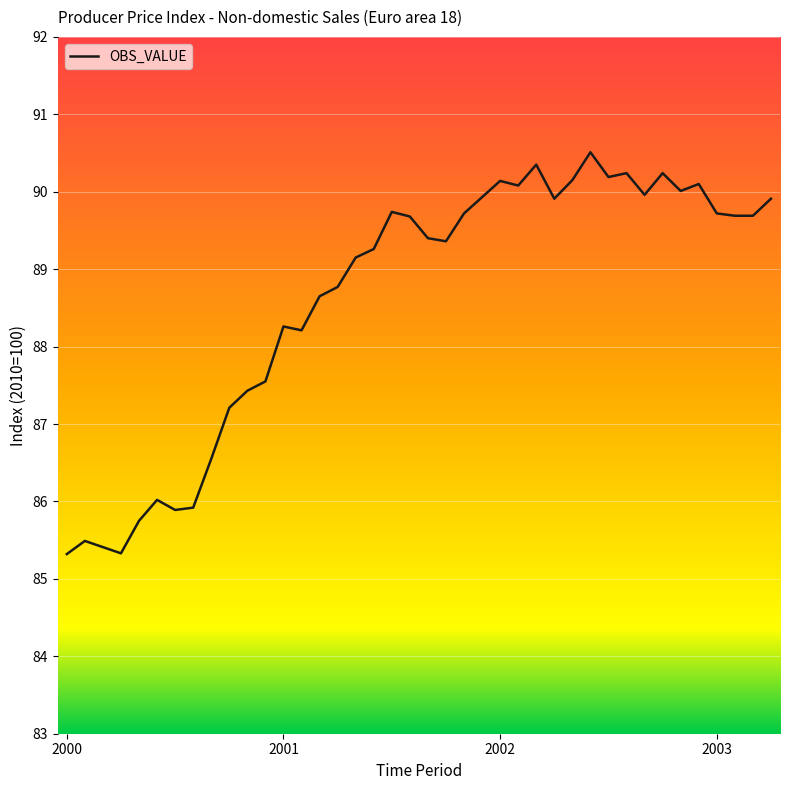

Is this an area chart (filled region under the line)?

No